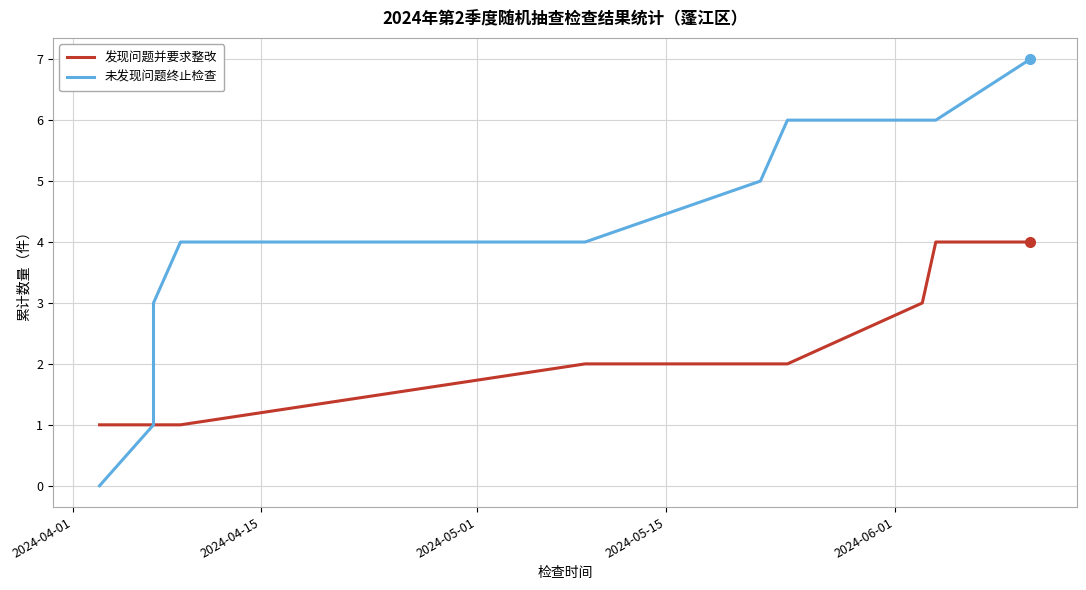

Reading left to right, list all the values displayed in this chart.

发现问题并要求整改: 1	1	1	1	1	2	2	2	3	4	4
未发现问题终止检查: 0	1	2	3	4	4	5	6	6	6	7